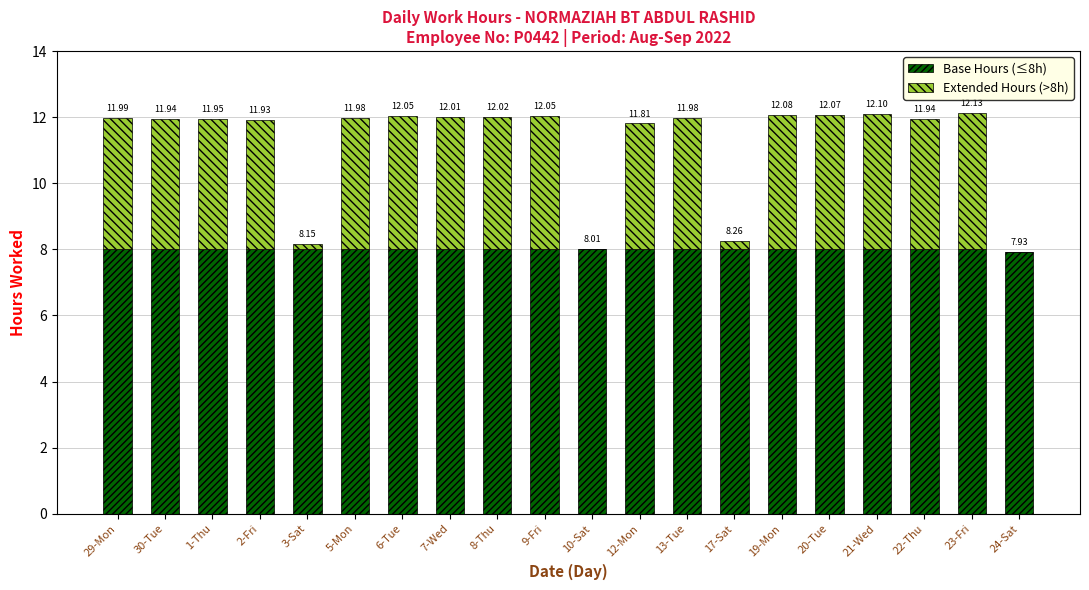

Does the chart contain stacked bars?

Yes